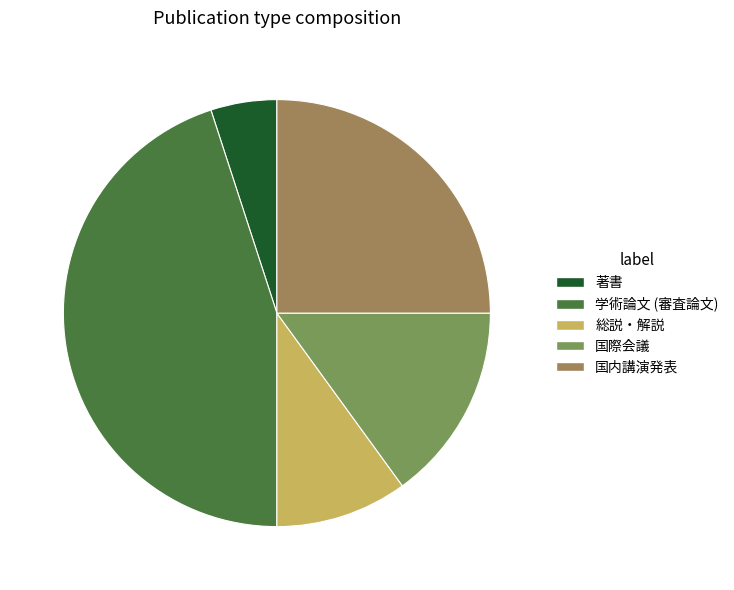

Combined, do 学術論文 (審査論文) and 国際会議 account for over 50%?

Yes